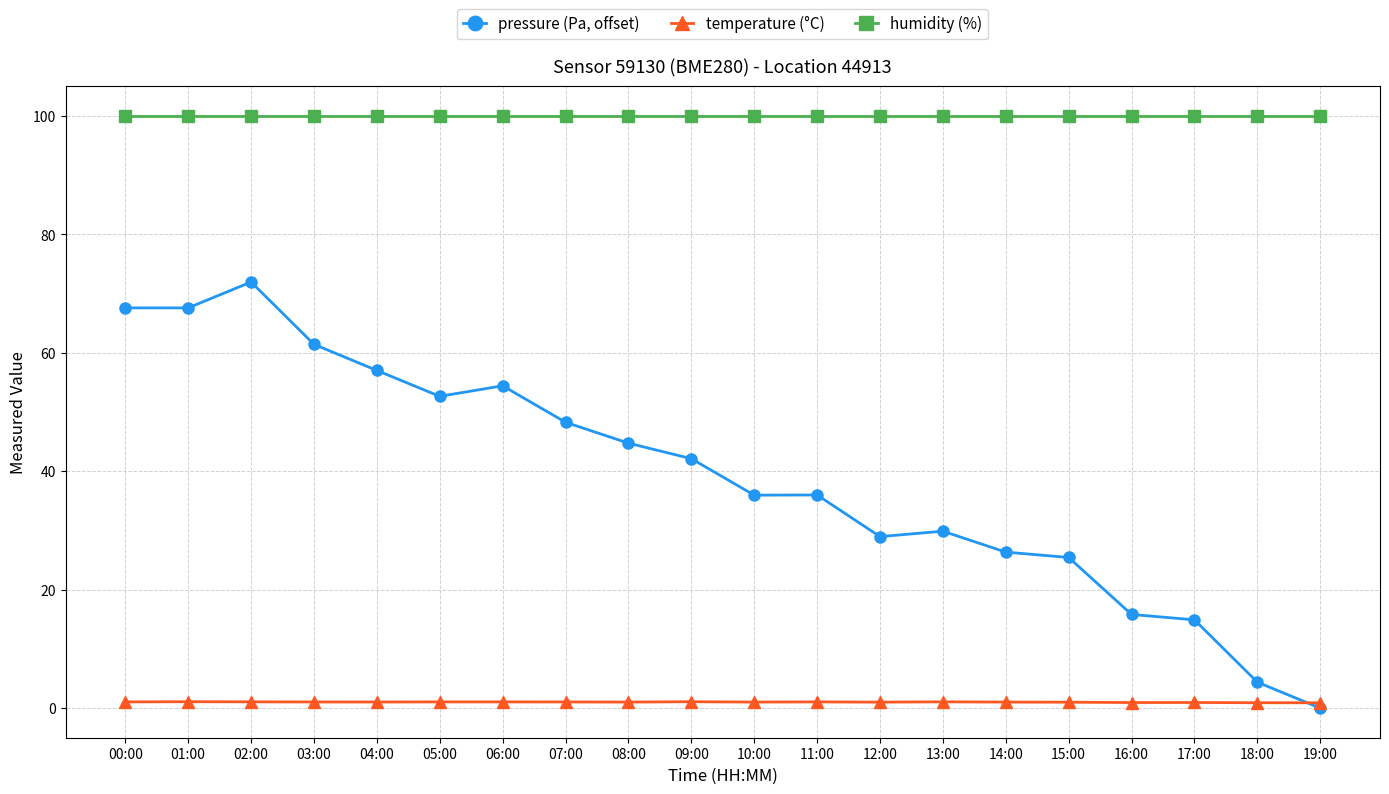

The value of pressure (Pa, offset) at 10:00 is 36.0. True or false?

True